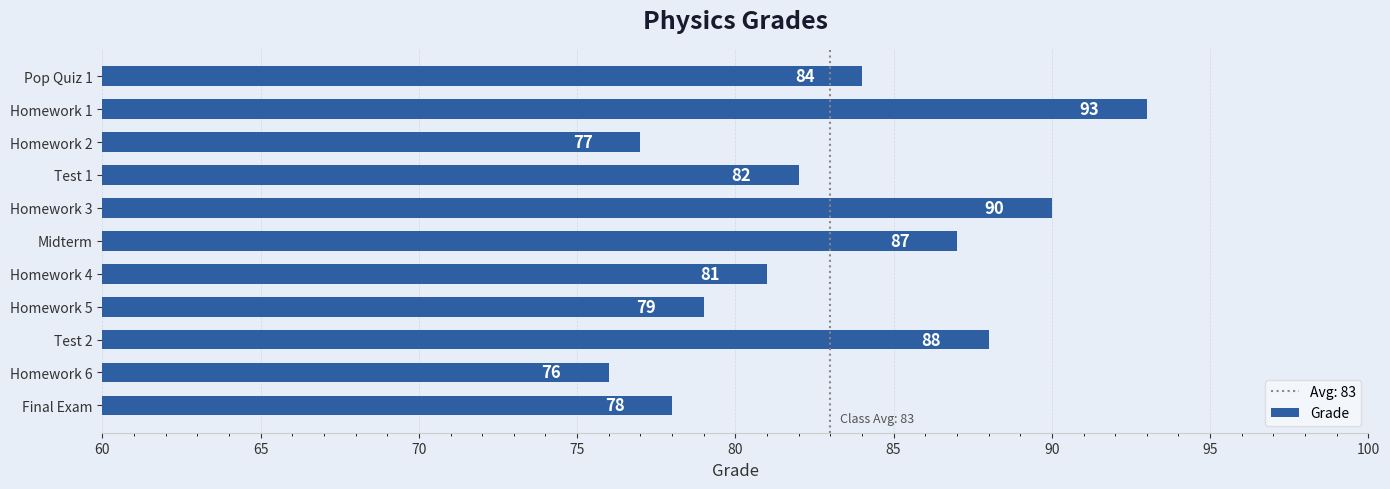

Approximately how many times larger is the value at Homework 6 compared to Midterm?

0.9